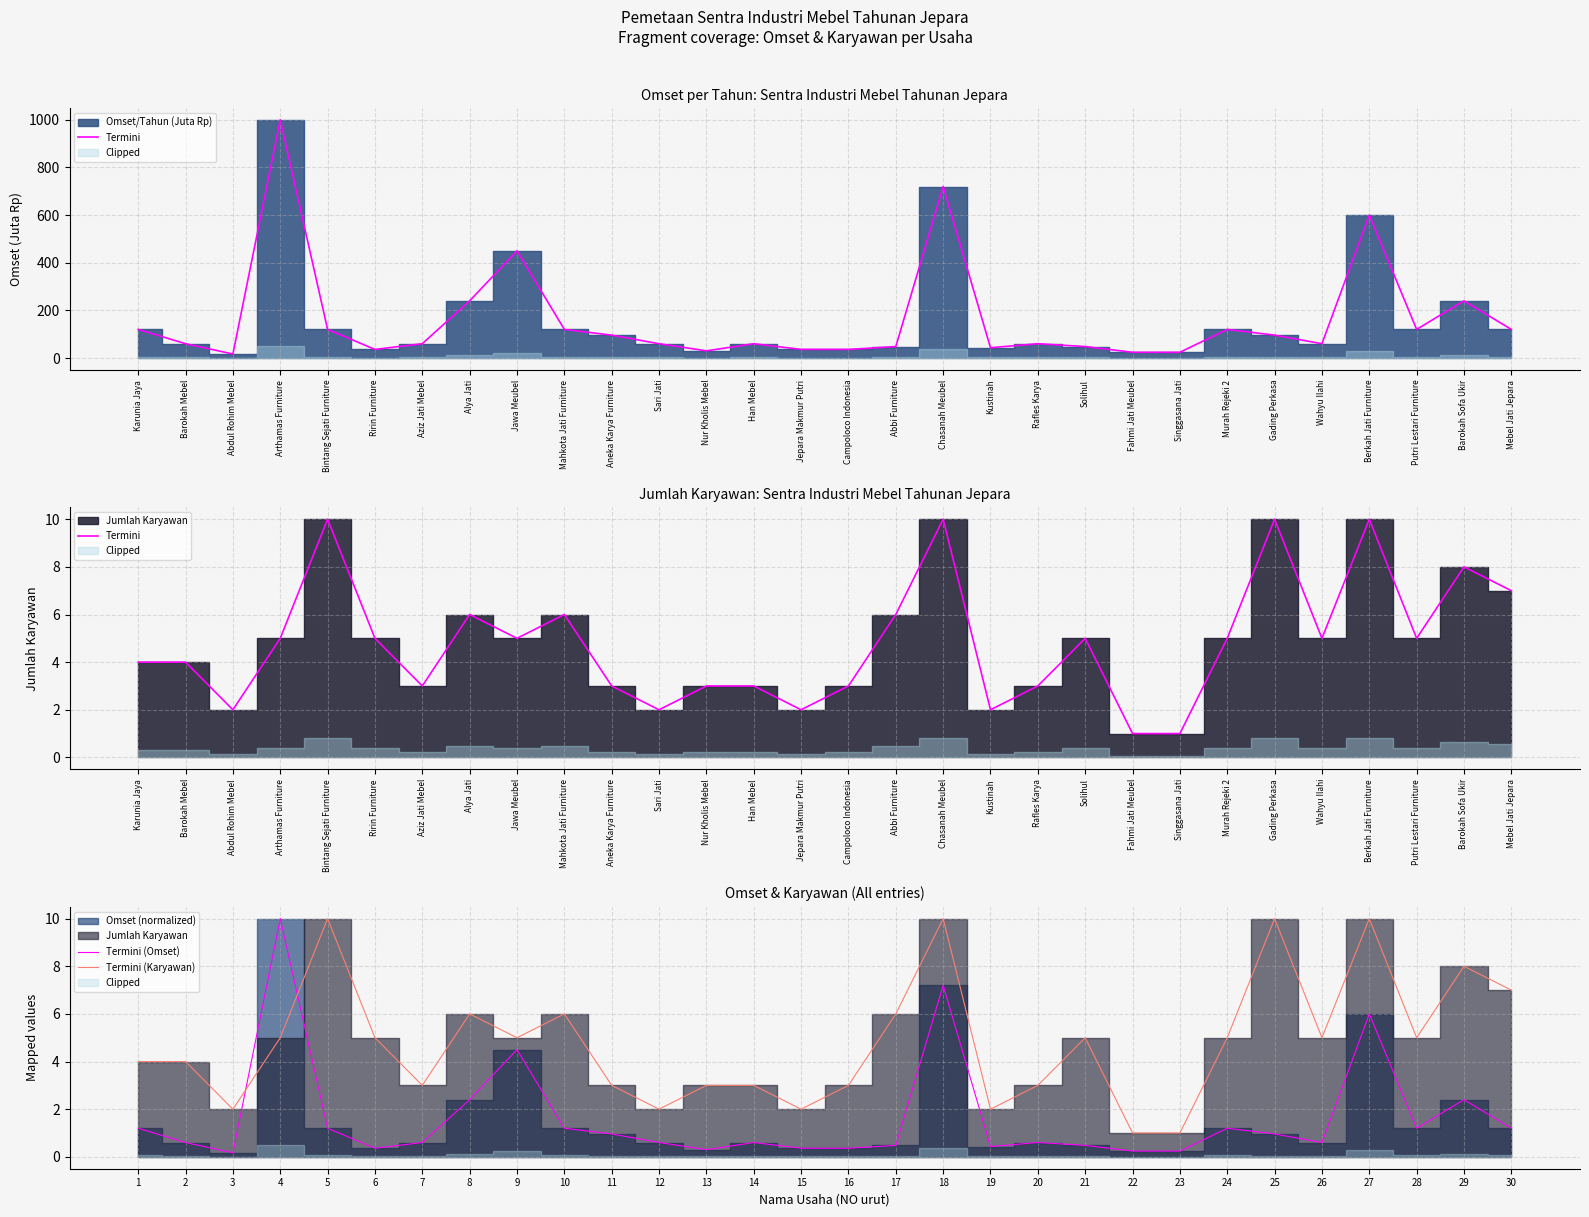

The Termini (Omset) series shows 6.0 at 27. True or false?

True